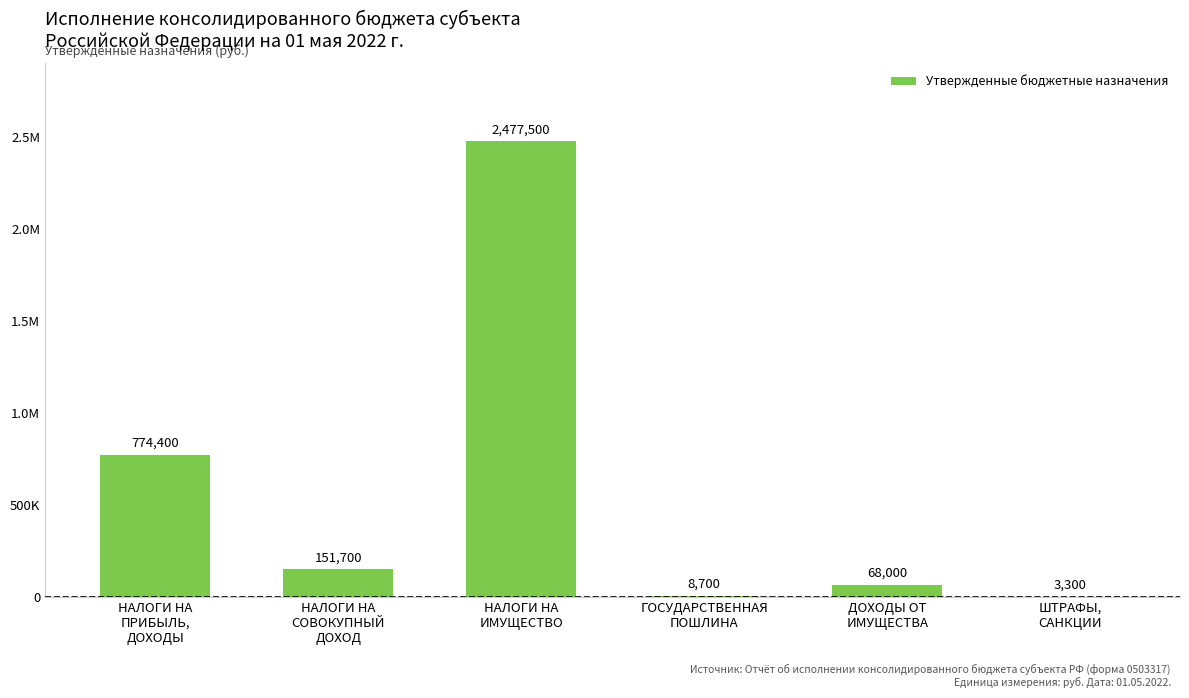

Reading right to left, extract all data points from this chart.

3300	68000	8700	2477500	151700	774400